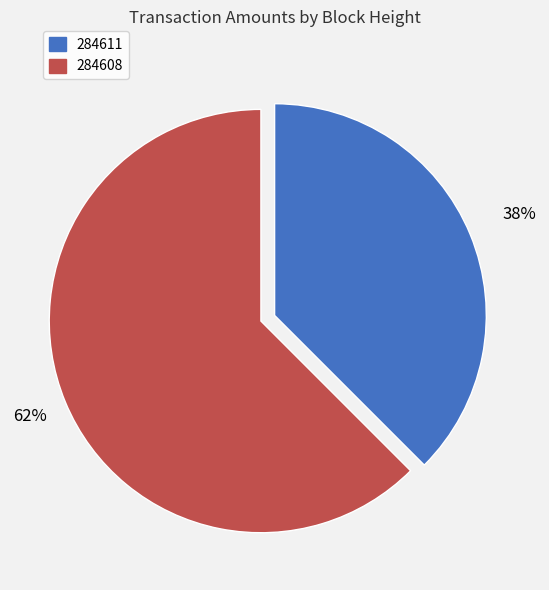

Which slice represents more than half of the pie?

284608